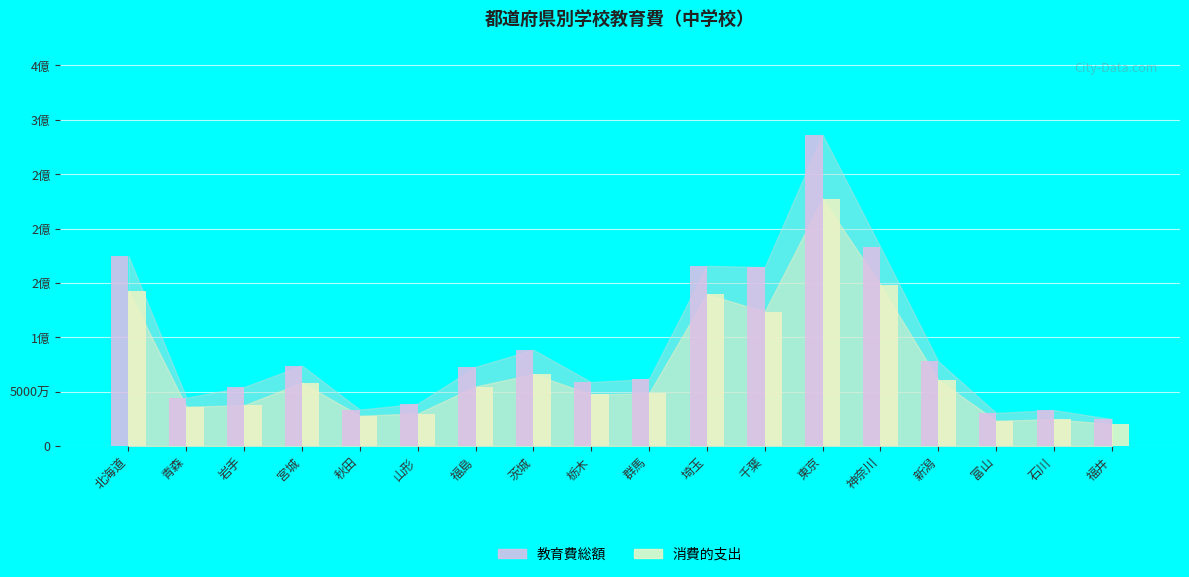

How many bars are there in total?

36